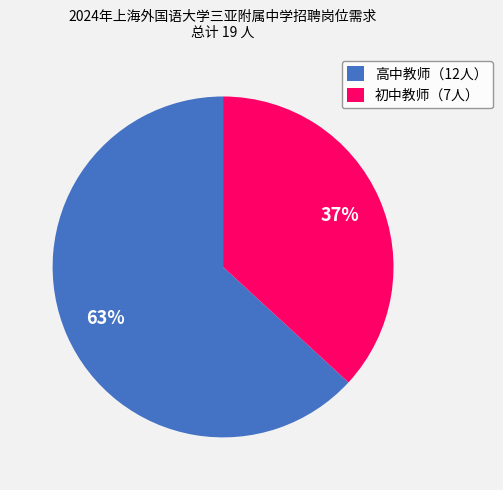

Rank the categories by value from highest to lowest.

高中教师（12人）, 初中教师（7人）